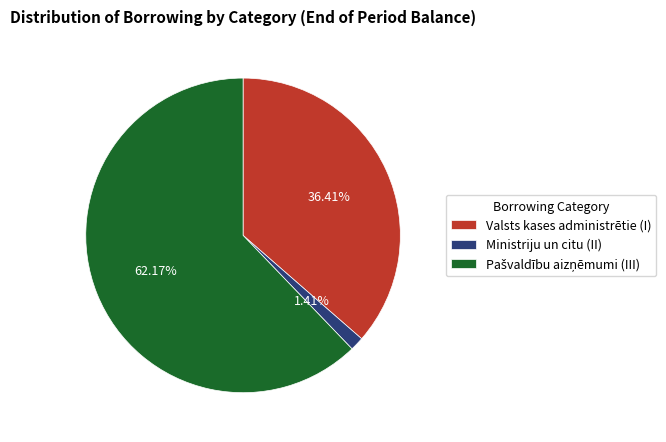

Which slice is the smallest?

Ministriju un citu (II)